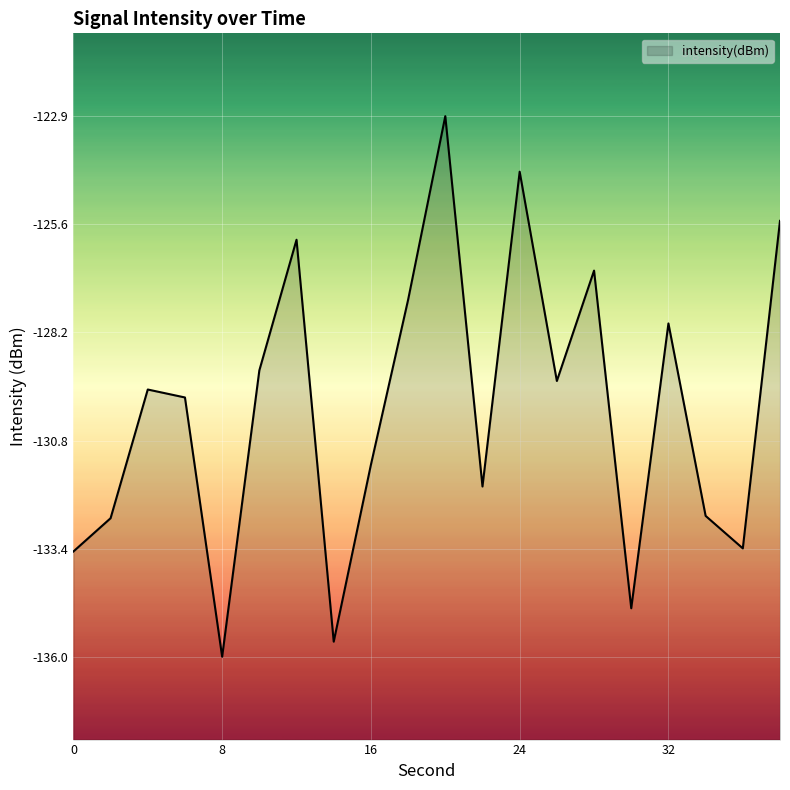

What is the difference between the maximum and minimum values?

13.1